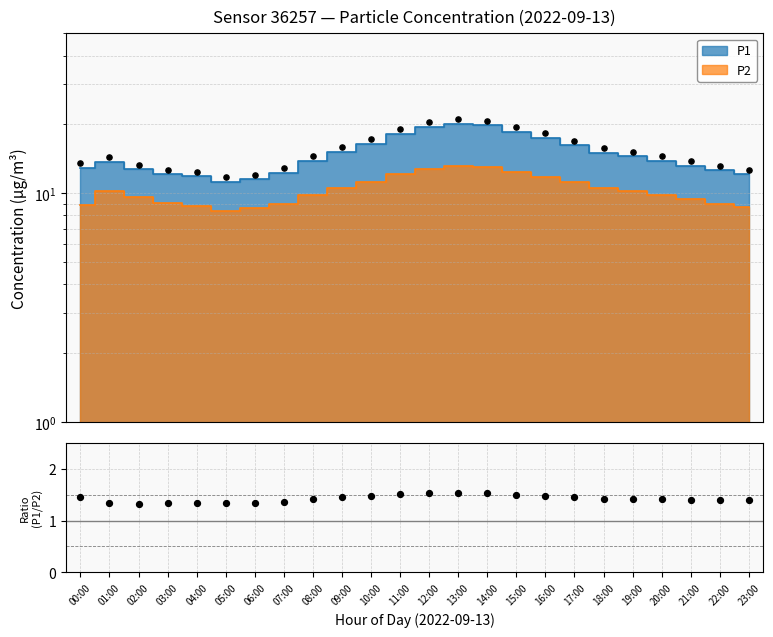

What is the change in value from 07:00 to 13:00?

+0.2